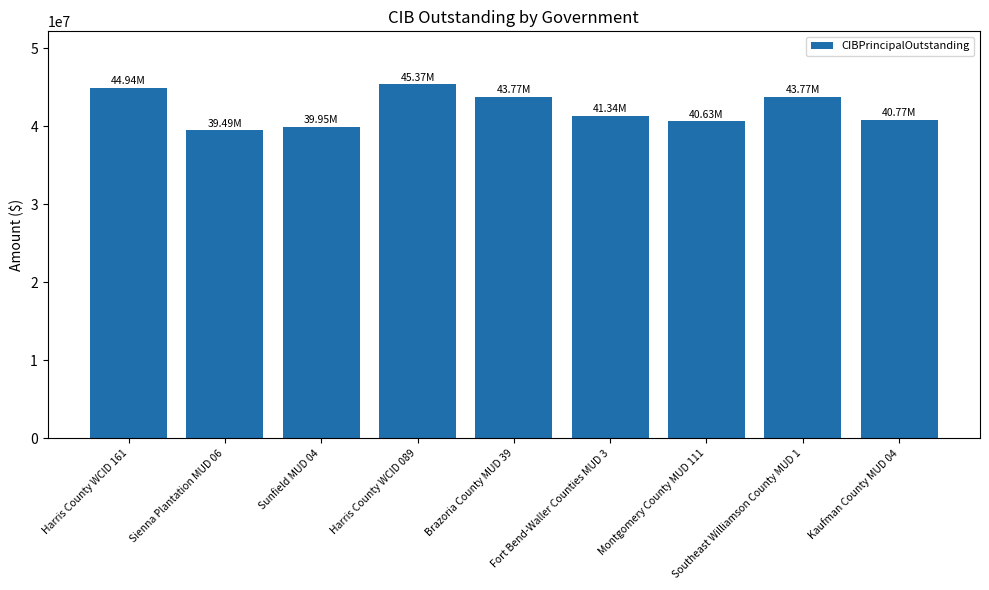

What is the value of the 8th bar from the left?

43765000